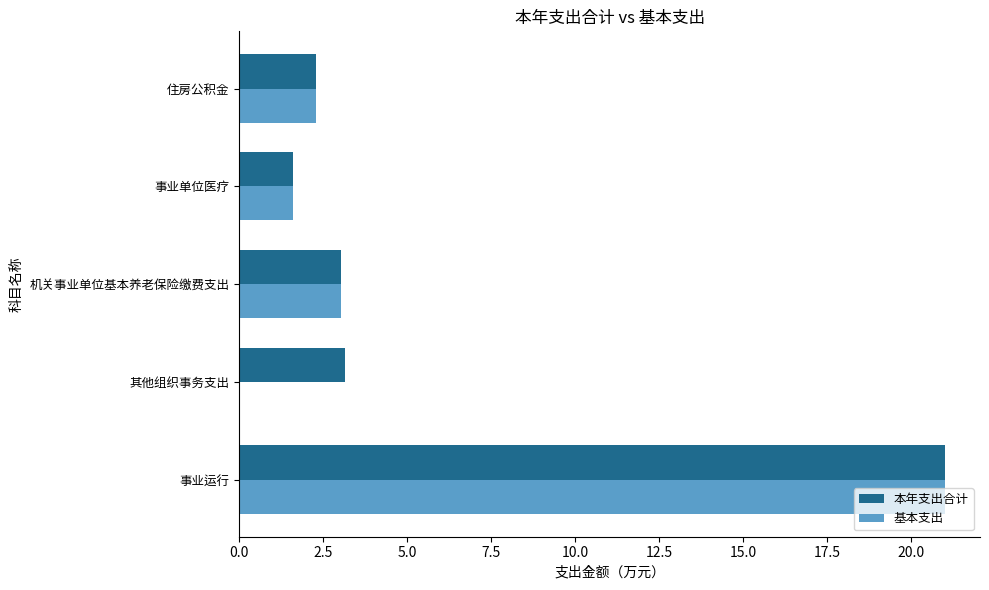

Is it true that 本年支出合计 equals 3.2 at 其他组织事务支出?

True